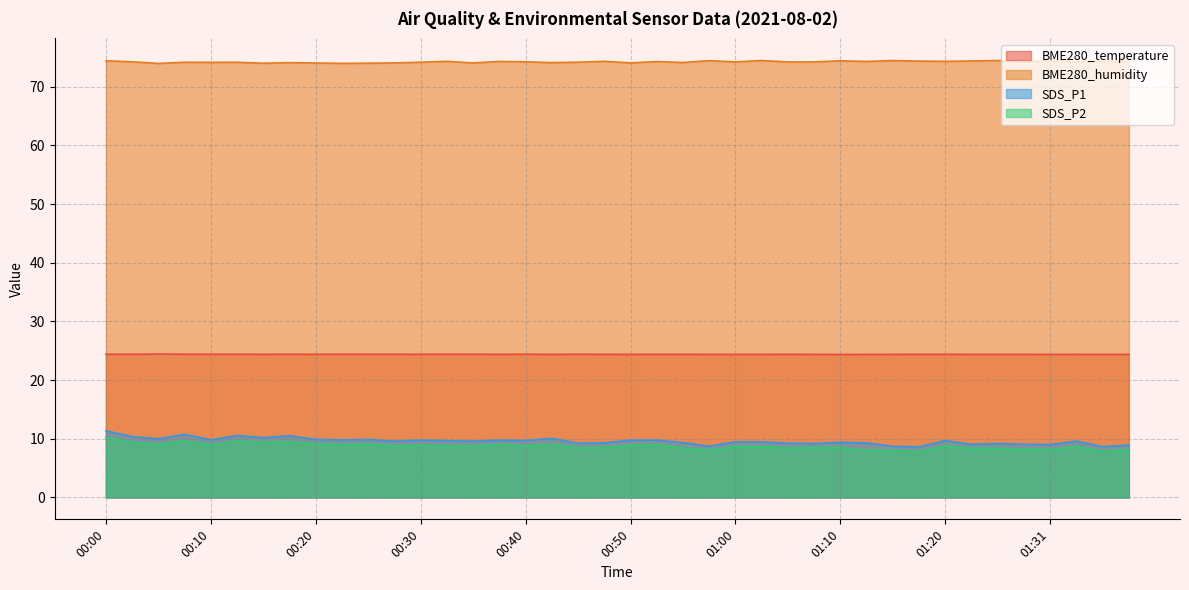

What is the value of the BME280_humidity point at the 38th from the left?

74.3